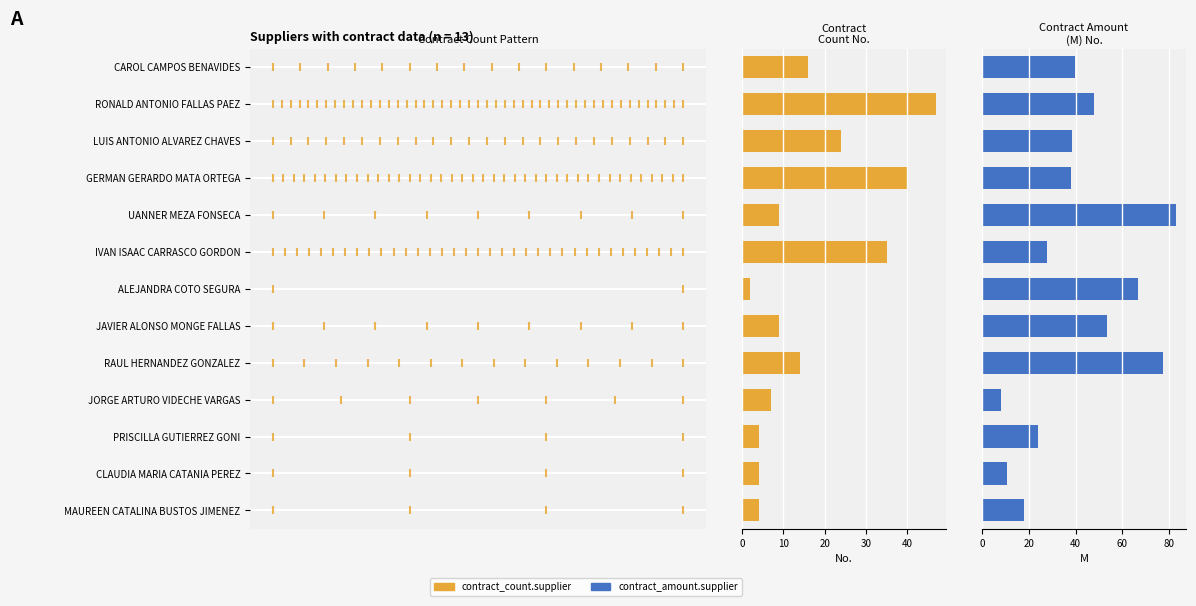

How many groups of bars are there?

13